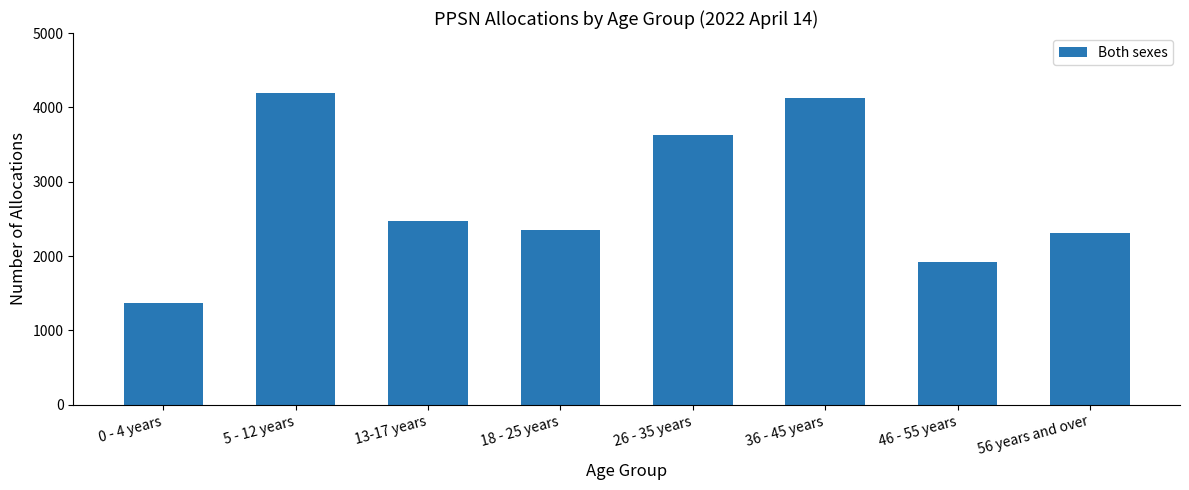

Which has a higher value, 13-17 years or 0 - 4 years?

13-17 years